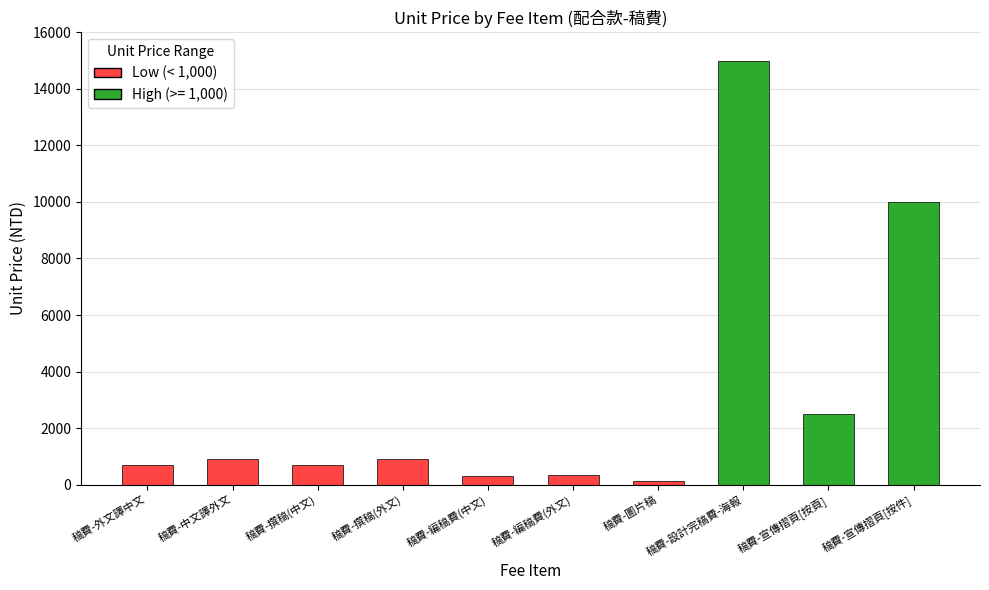

List the labels in order of value, smallest first.

稿費-圖片稿, 稿費-編稿費(中文), 稿費-編稿費(外文), 稿費-外文譯中文, 稿費-撰稿(中文), 稿費-中文譯外文, 稿費-撰稿(外文), 稿費-宣傳摺頁[按頁], 稿費-宣傳摺頁[按件], 稿費-設計完稿費-海報